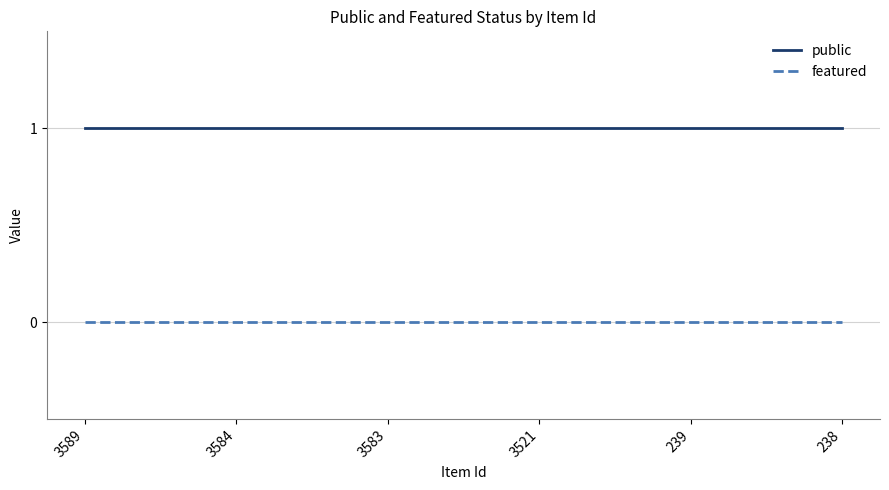

Which series has the largest total across all categories?

public